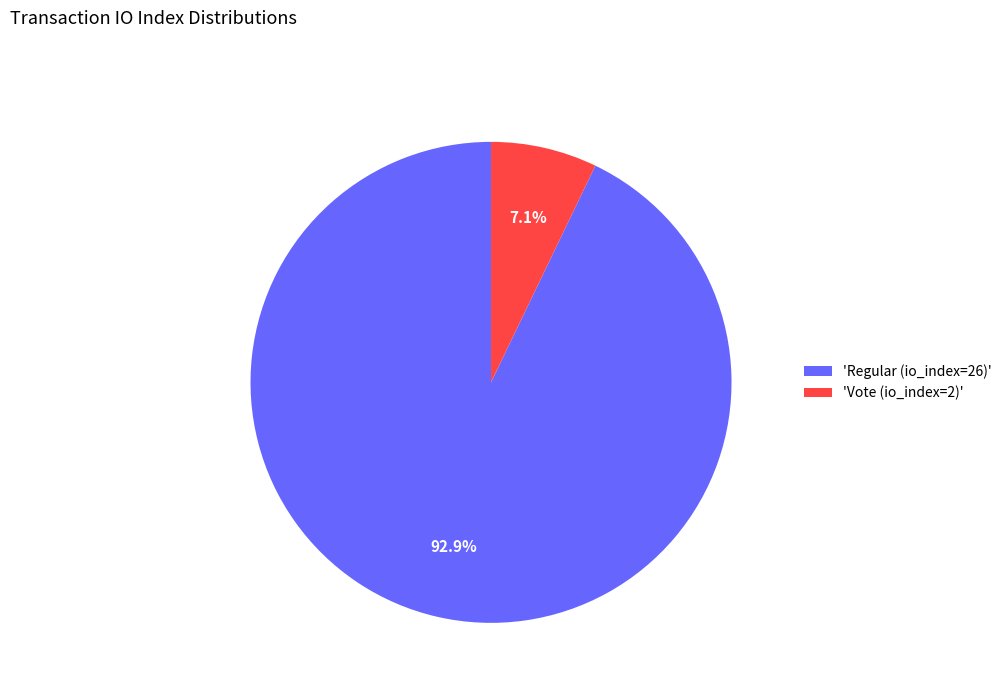

Which category has the biggest portion of the pie?

'Regular (io_index=26)'